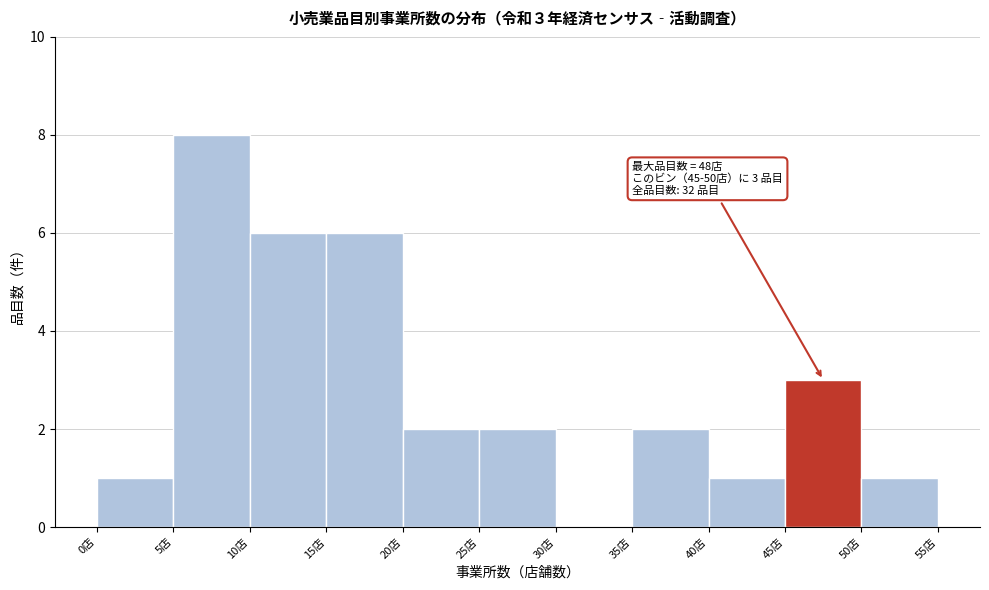

Over which range of the x-axis is the bar tallest?

5 to 10